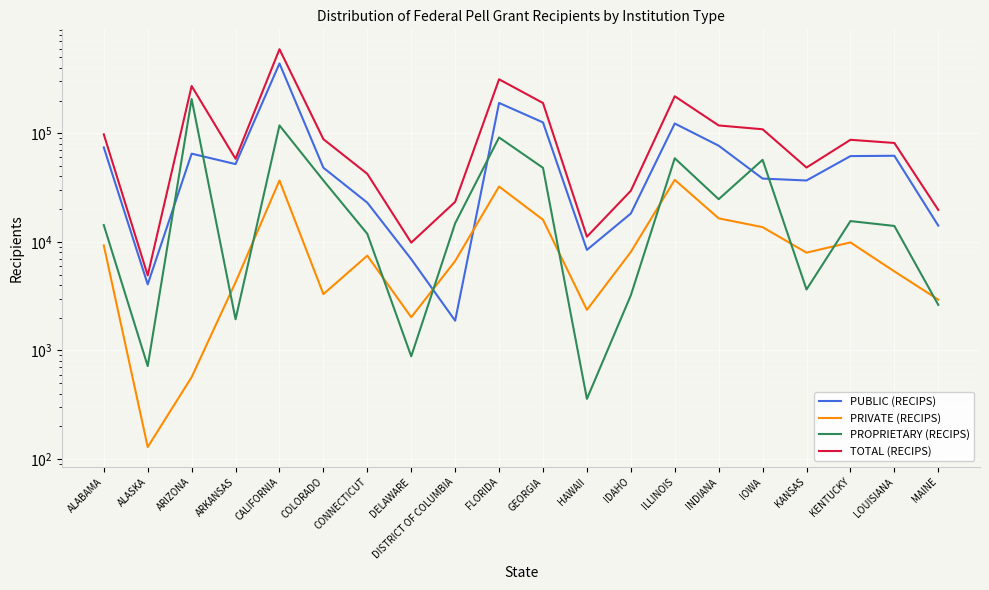

The value of PUBLIC (RECIPS) at DELAWARE is 6925. True or false?

True